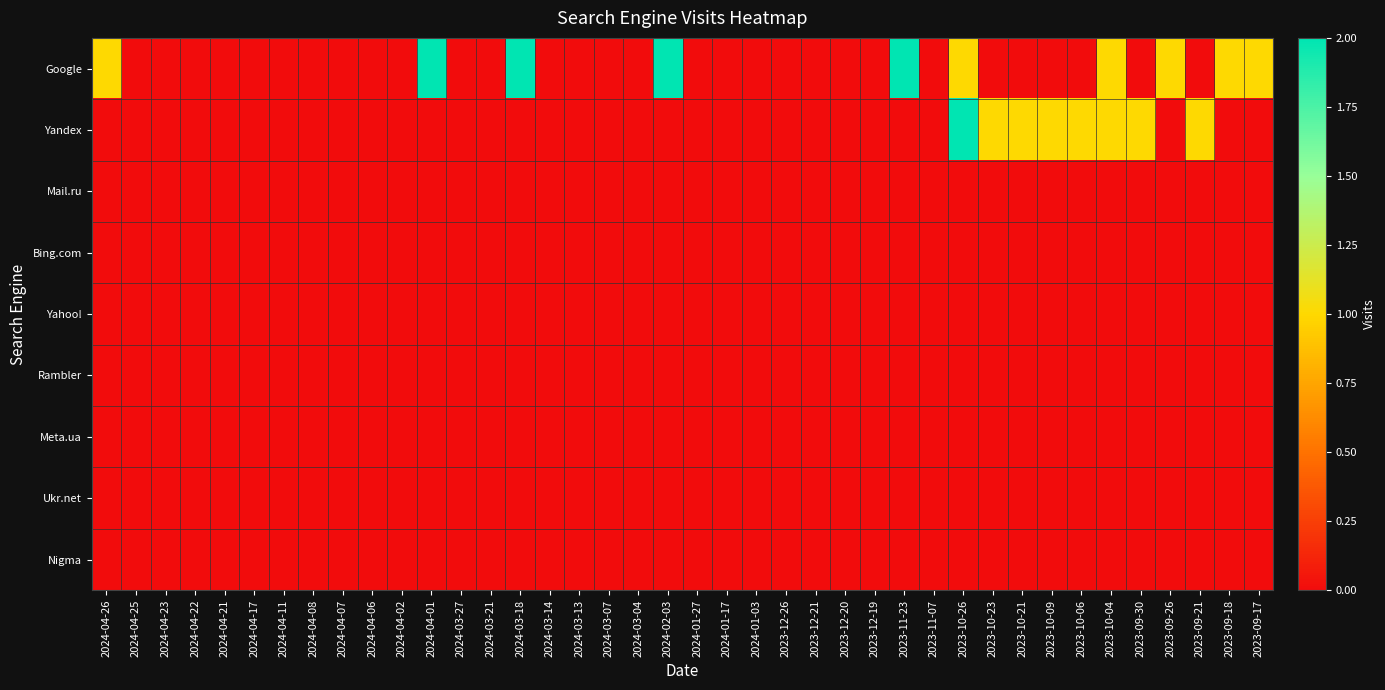

Between 2024-04-17 and 2023-11-23, which series saw the biggest shift?

Google